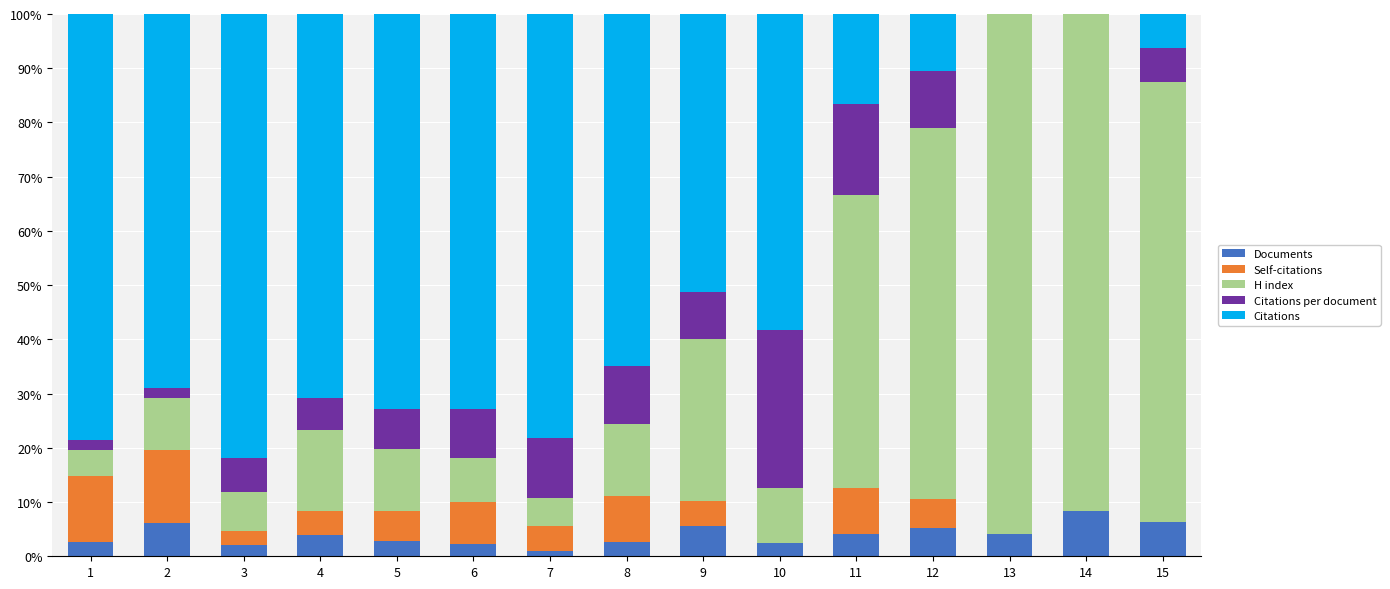

What is the sum of all Documents values?

59.9